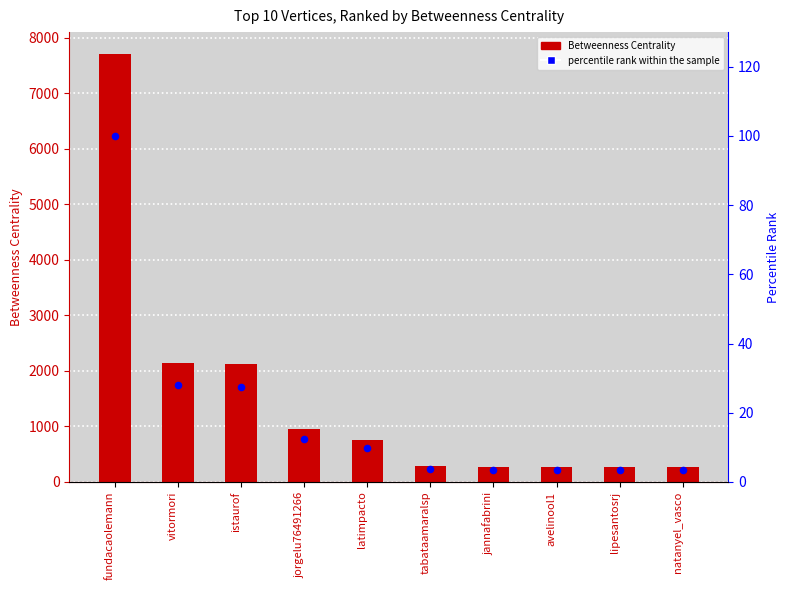

At how many categories does at least one series exceed 584?

5